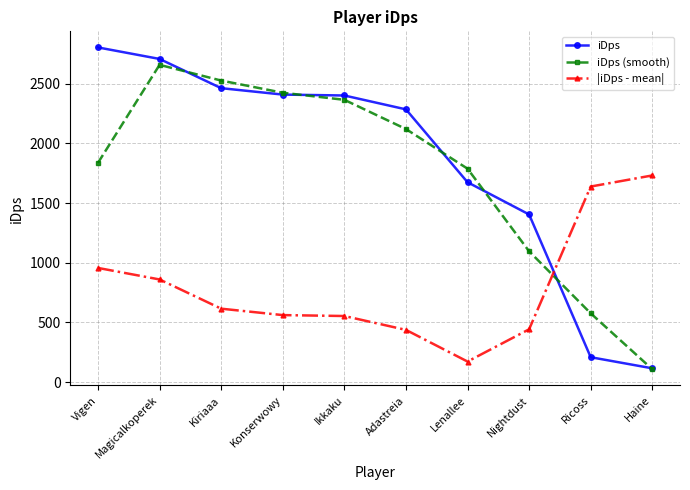

What is the highest value of the iDps (smooth) series?

2658.5